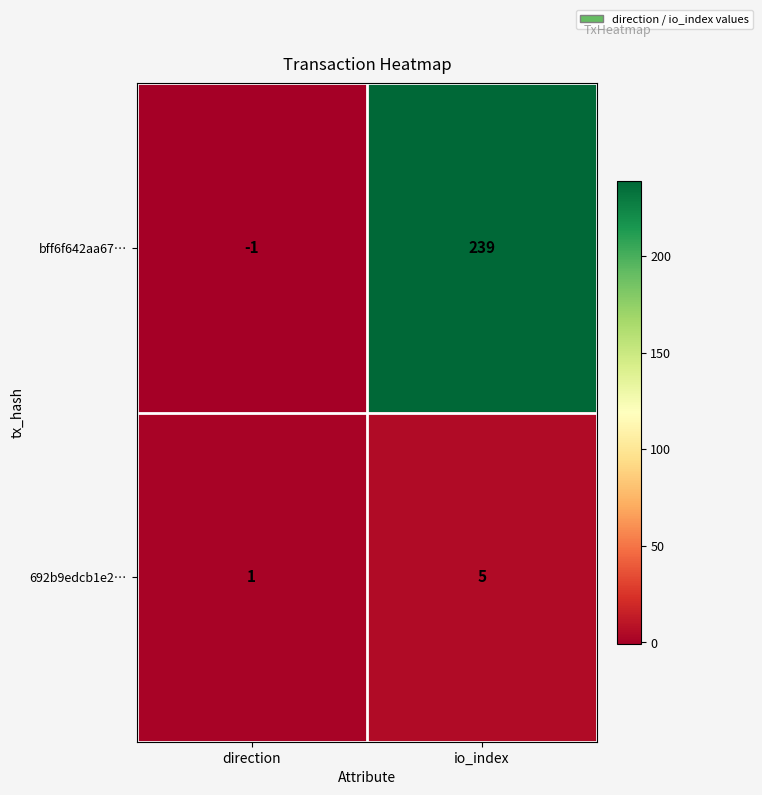

Rank the series at io_index from lowest to highest value.

692b9edcb1e2…, bff6f642aa67…